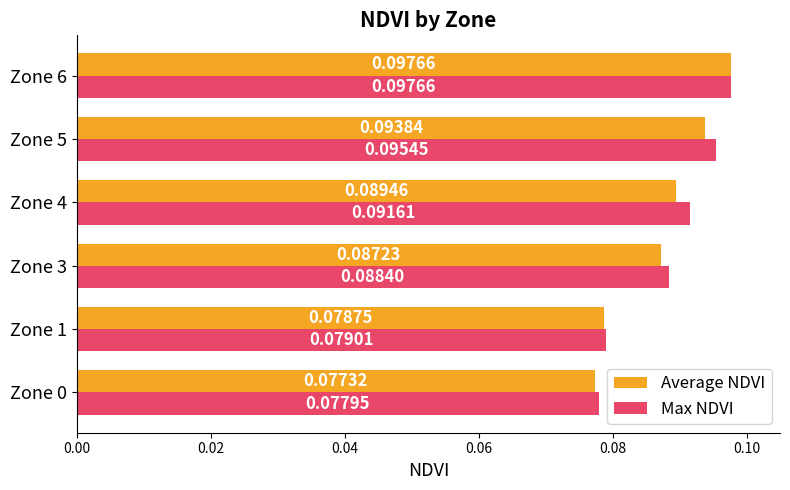

At Zone 1, list the series in order from smallest to largest.

Average NDVI, Max NDVI